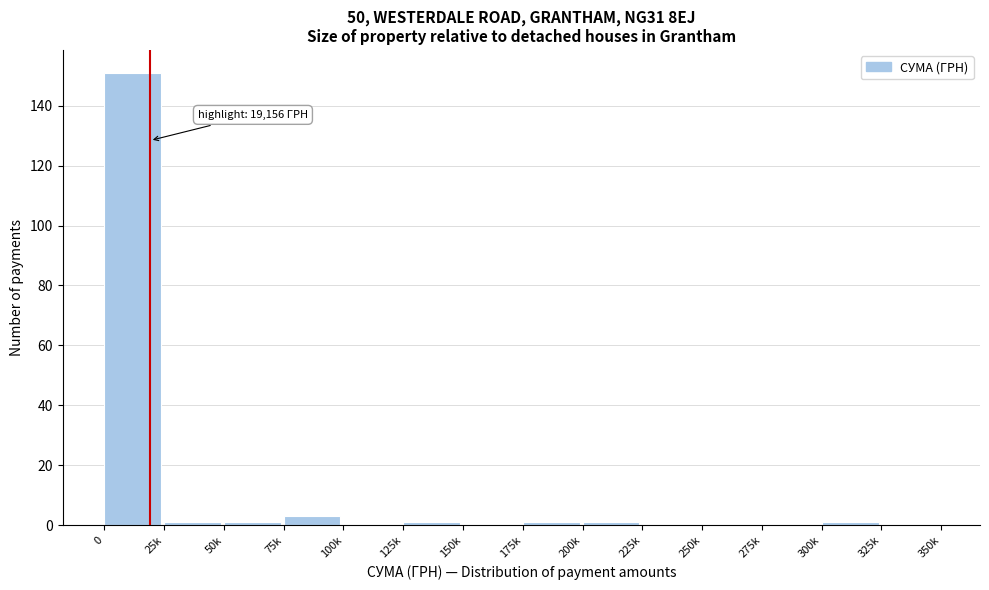

Reading left to right, list all the values displayed in this chart.

0=151	25k=1	50k=1	75k=3	100k=0	125k=1	150k=0	175k=1	200k=1	225k=0	250k=0	275k=0	300k=1	325k=0